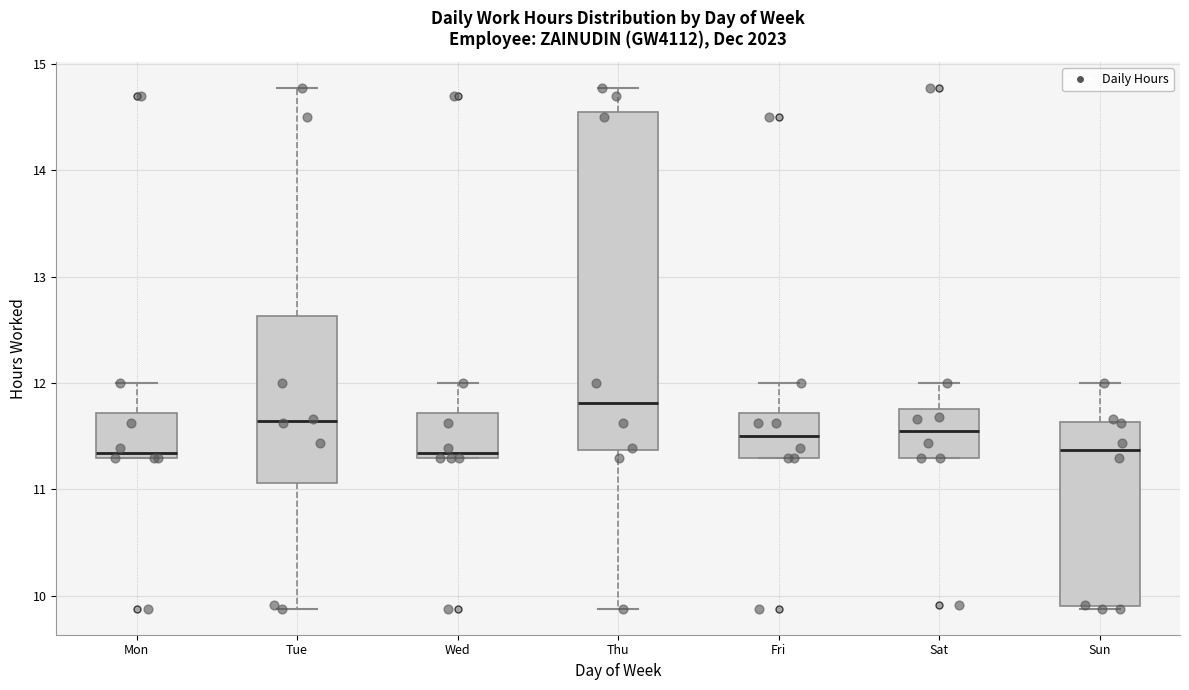

Reading left to right, transcribe this box plot: for each box, give where its median line is, the range the box spans, and where its two whiskers end, as read against the y-axis. The values are not printed on the chart, so give them approximately, as read against the axis.

Mon: median 11.3 (just above the box's lower edge), box 11.3 to 11.7, whiskers 11.3 to 12.0
Tue: median 11.6, box 11.1 to 12.6, whiskers 9.9 to 14.8
Wed: median 11.3 (just above the box's lower edge), box 11.3 to 11.7, whiskers 11.3 to 12.0
Thu: median 11.8, box 11.4 to 14.6, whiskers 9.9 to 14.8
Fri: median 11.5, box 11.3 to 11.7, whiskers 11.3 to 12.0
Sat: median 11.6, box 11.3 to 11.8, whiskers 11.3 to 12.0
Sun: median 11.4, box 9.9 to 11.6, whiskers 9.9 to 12.0